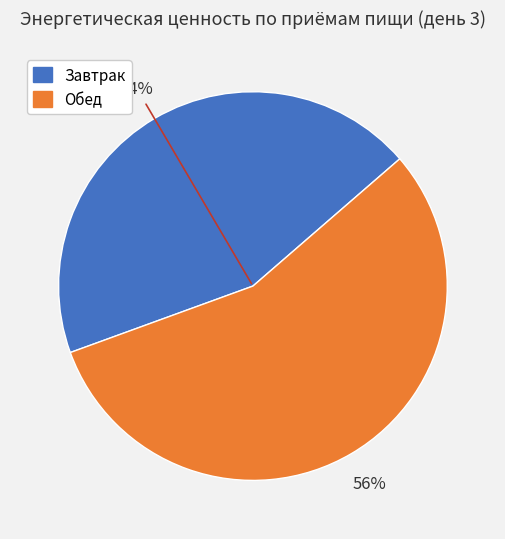

To the nearest percent, what portion does Обед represent?

56%